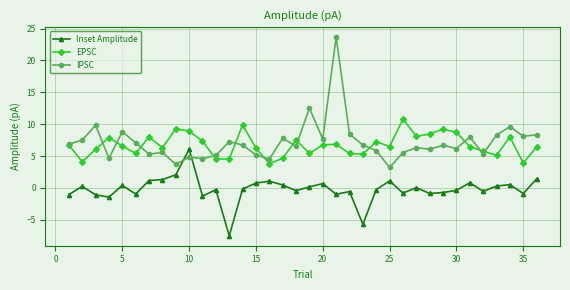

True or false: EPSC has more than 0 interior local peaks.

True